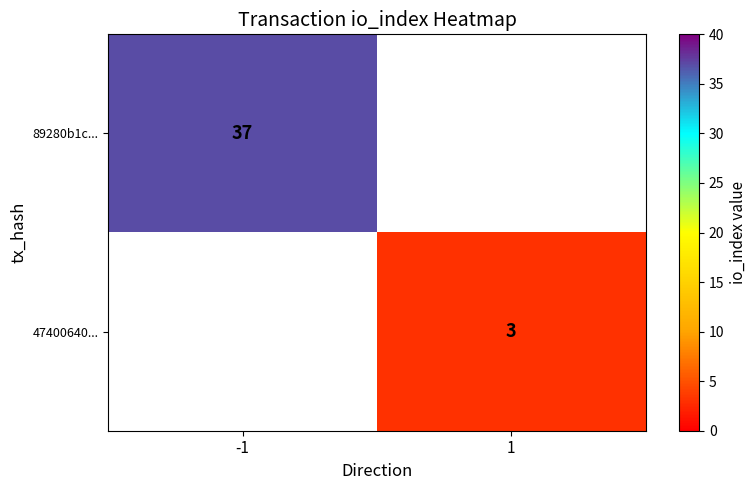

The 47400640... series shows 3 at 1. True or false?

True